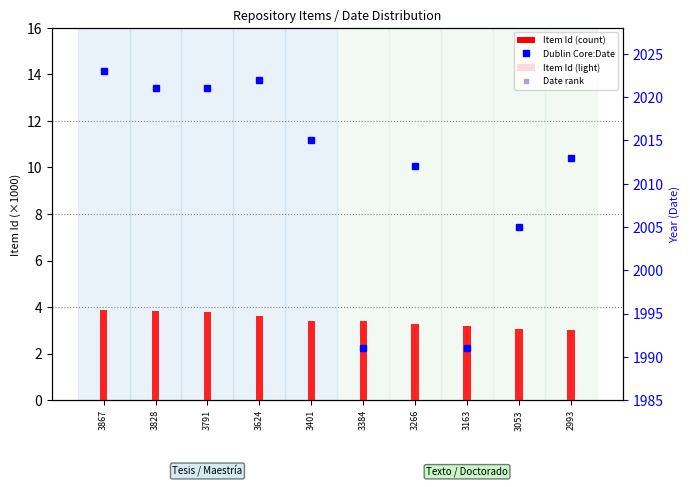

At which category is the sum across all series the highest?

3867